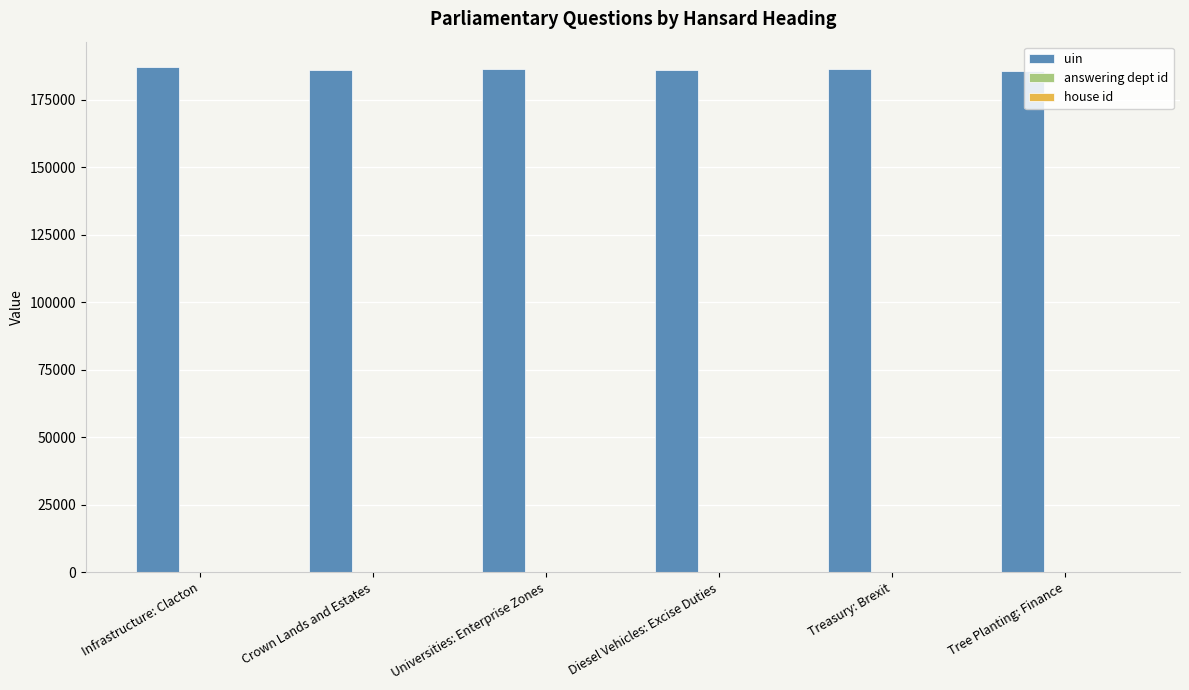

Which series has the largest total across all categories?

uin